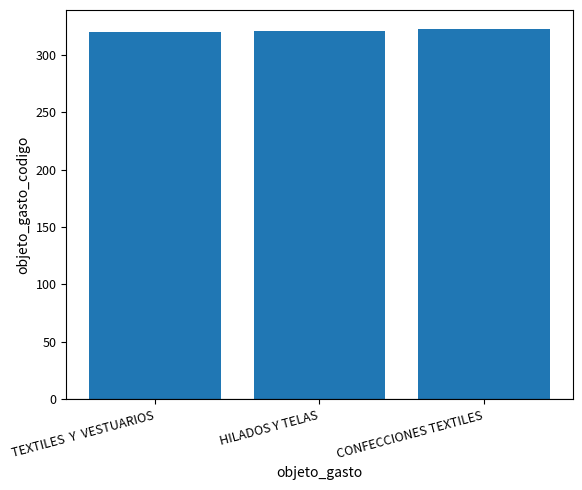

Is it true that the value at CONFECCIONES TEXTILES is 427?

False